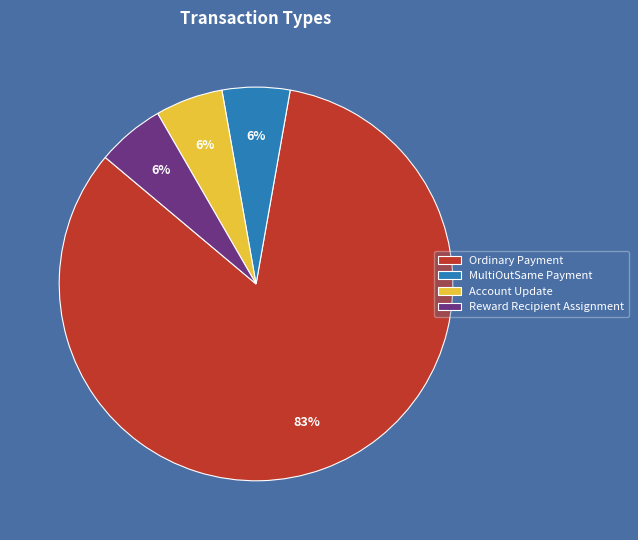

To the nearest percent, what is the average slice percentage?

25%